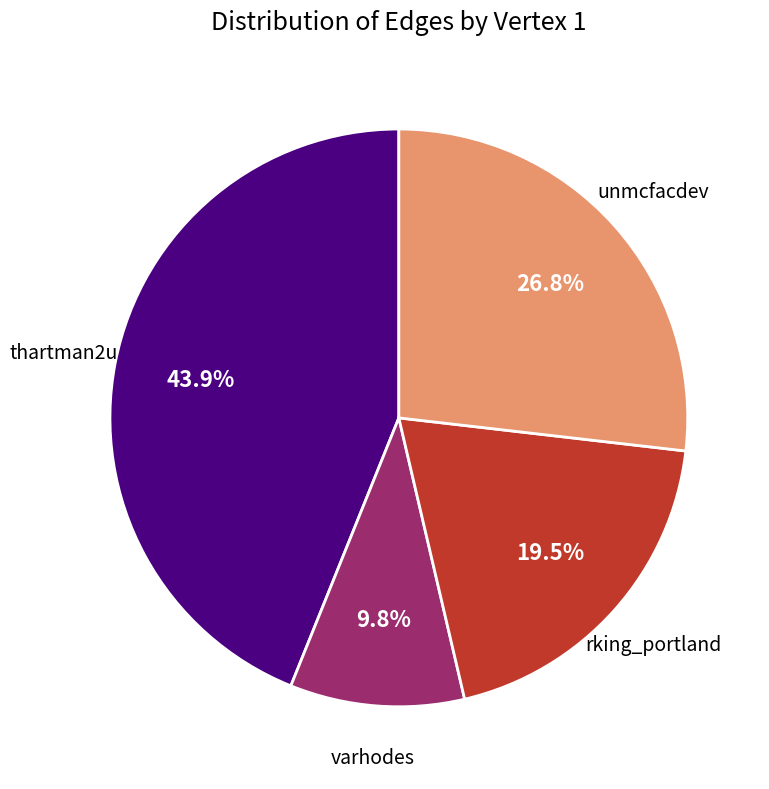

Does any single category account for the majority?

No